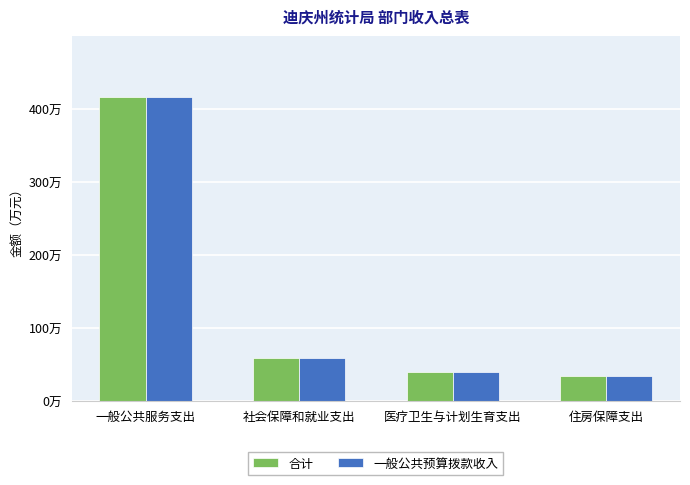

Does the chart contain stacked bars?

No